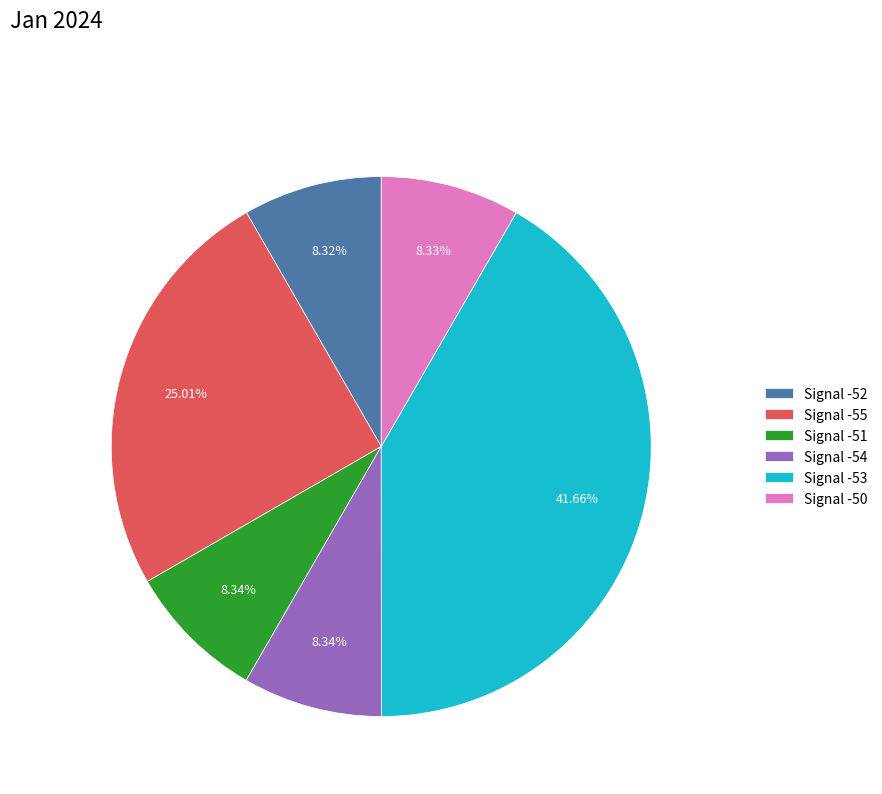

Do Signal -50 and Signal -52 together represent more than half of the pie?

No